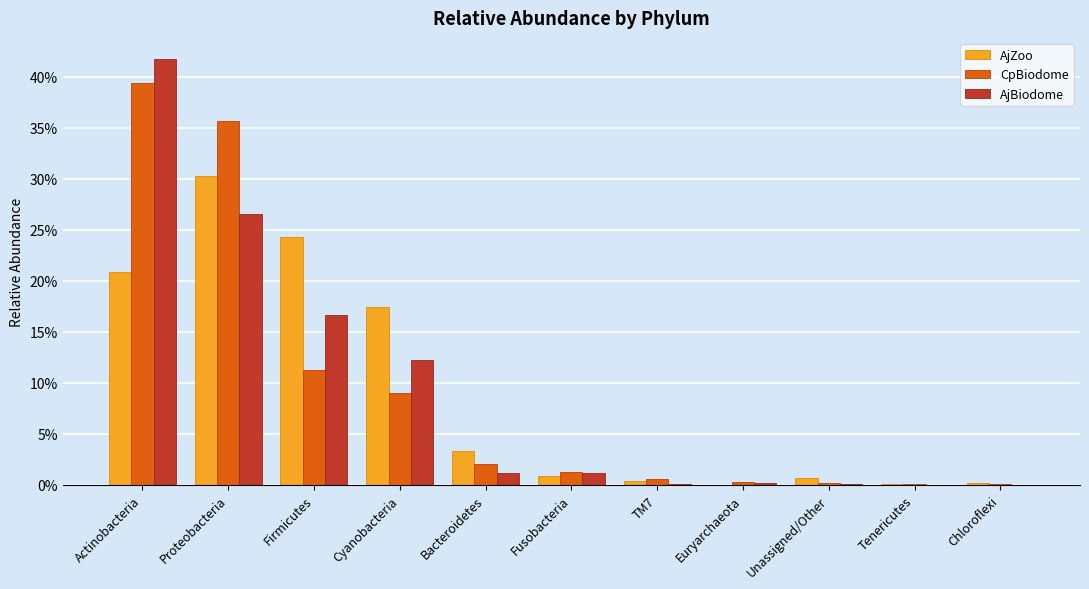

At which label is AjBiodome closest to 0?

Chloroflexi